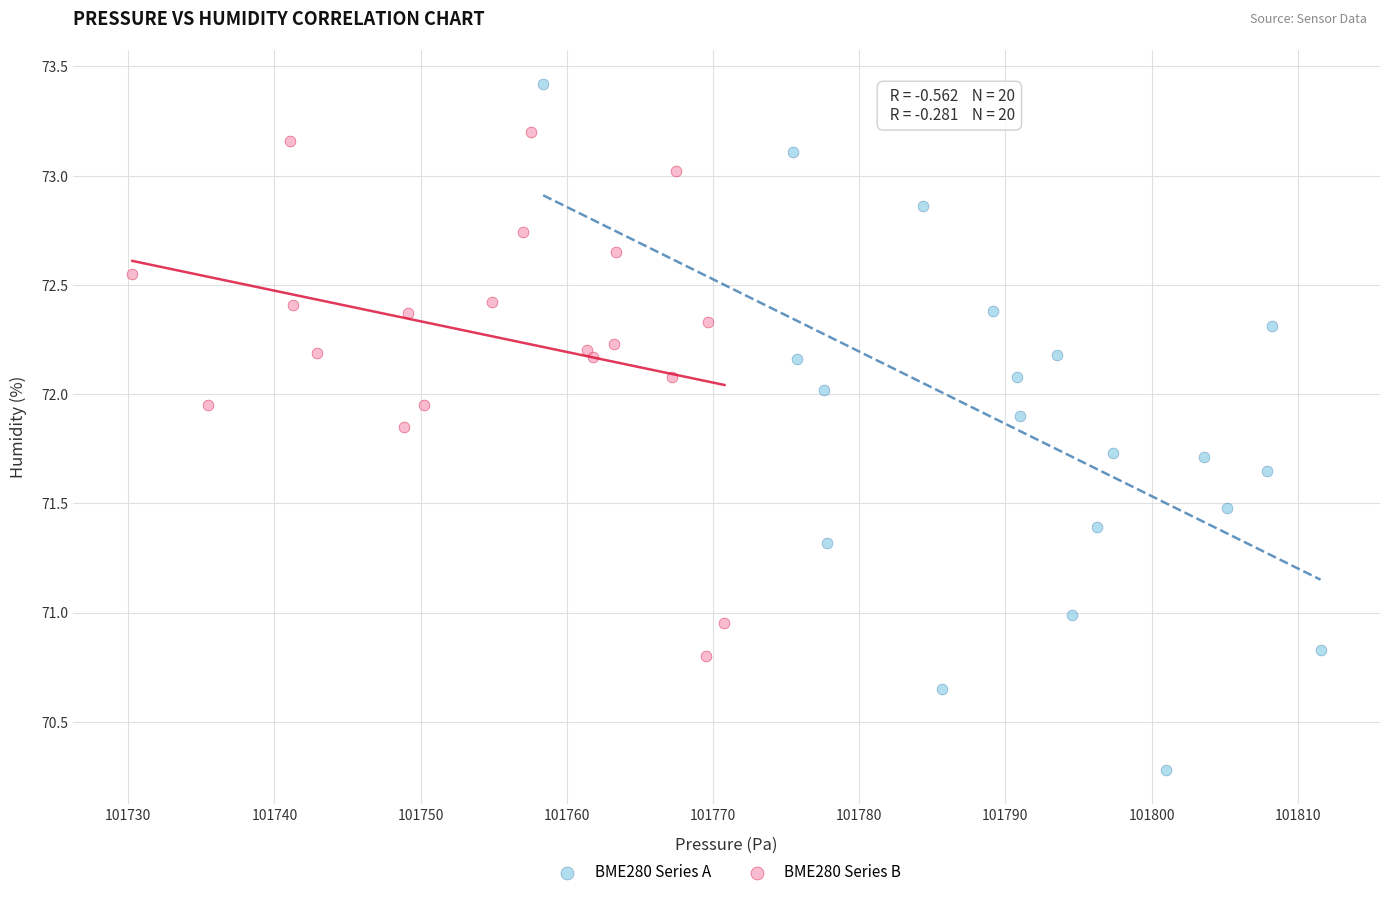

Which series contains the highest Y value?

BME280 Series A